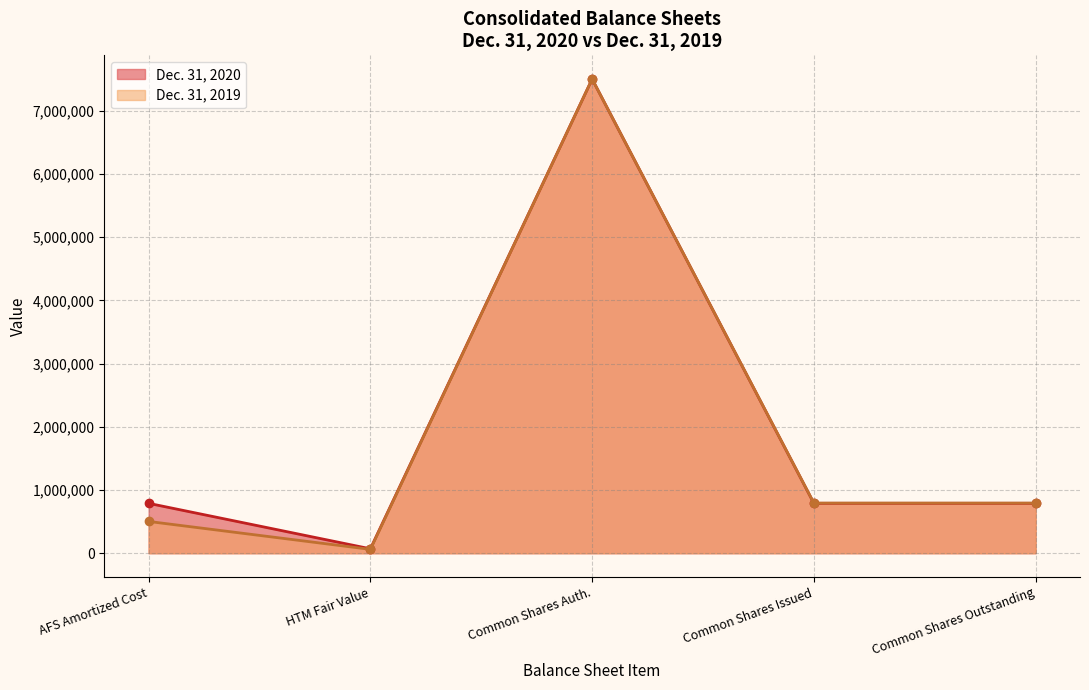

What is the label of the 1st point from the right?

Common Shares Outstanding